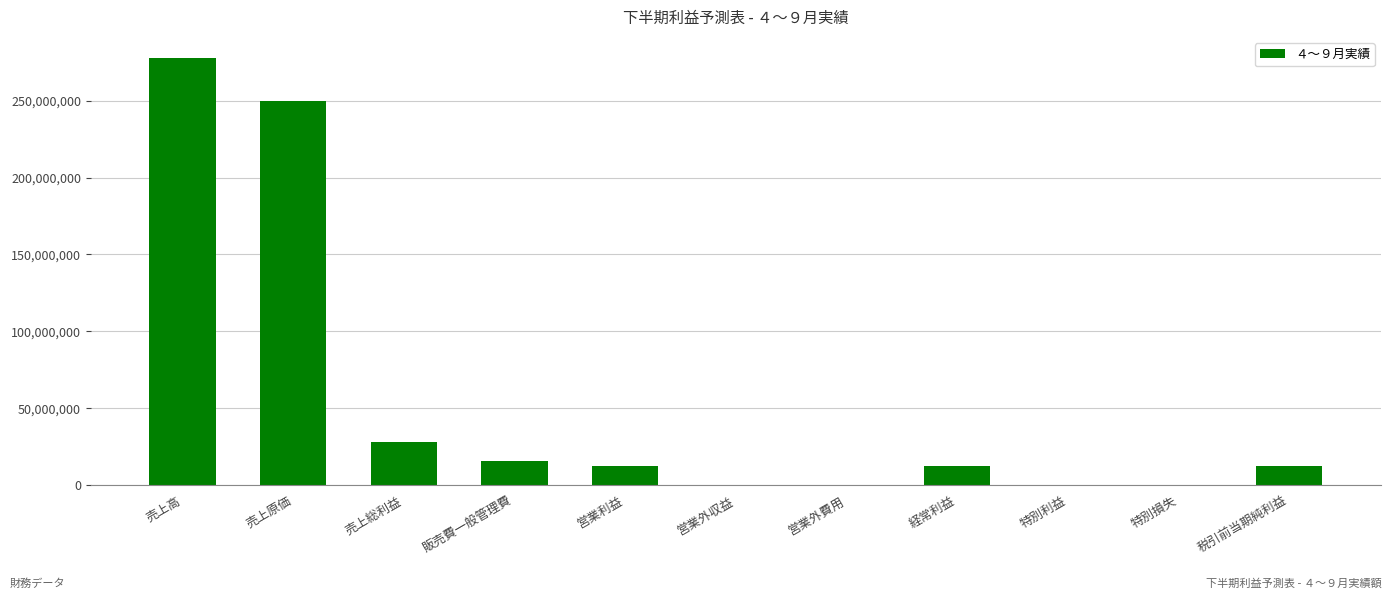

What is the sum of all values?

607950540